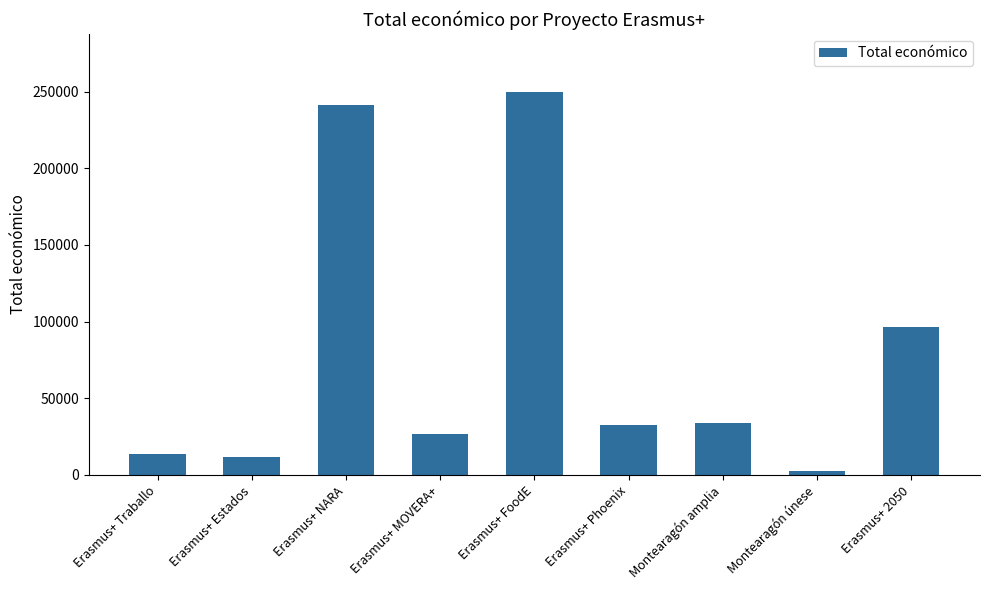

Is it true that the value at Montearagón amplia is 33853?

True